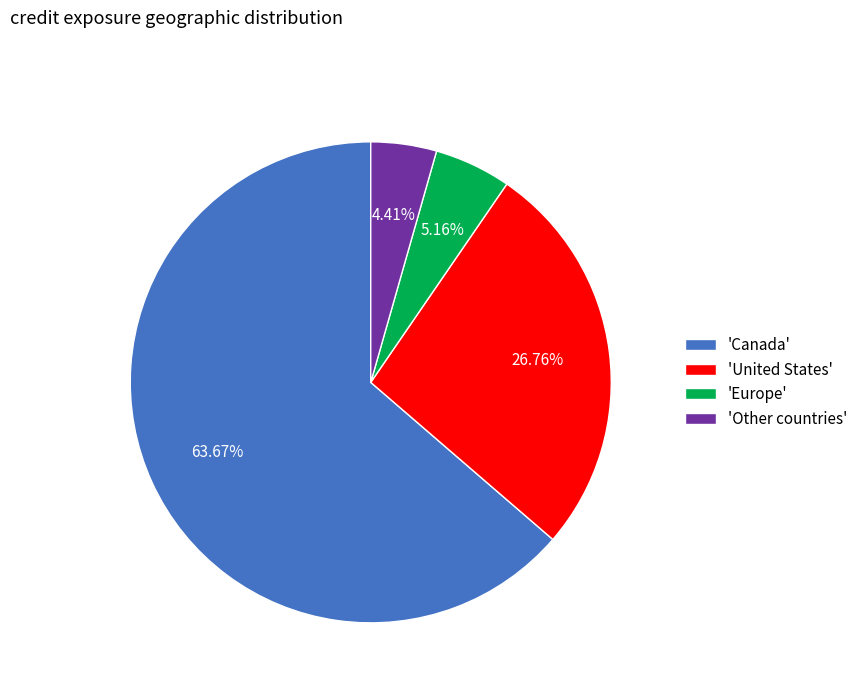

To the nearest percent, what is the average slice percentage?

25%